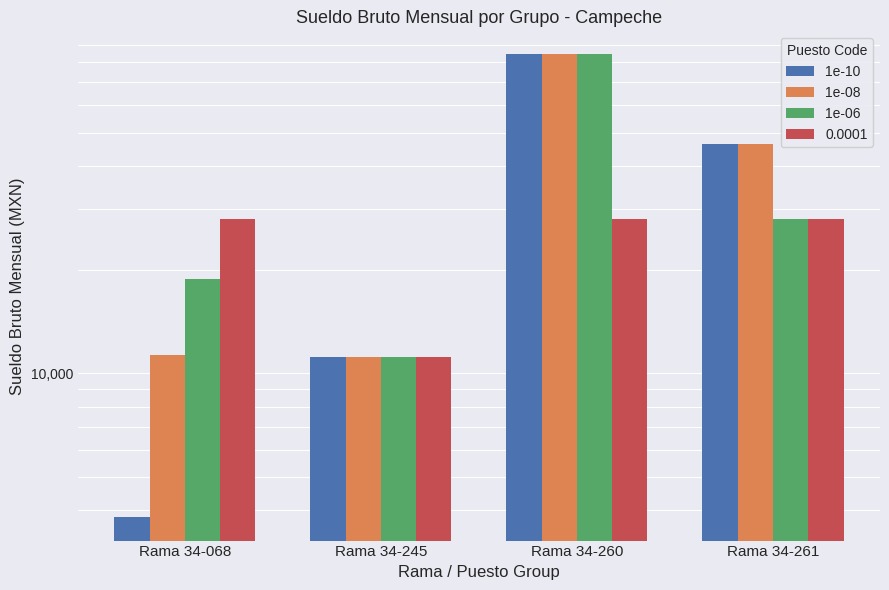

What is the difference between the maximum and second lowest values in the 1e-08 series?

72940.7